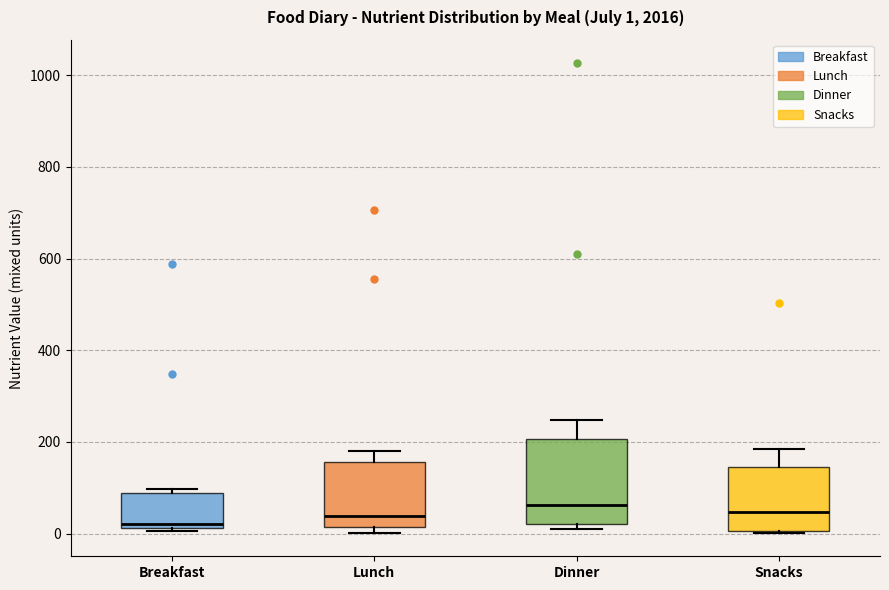

Which box is the tallest, from its lower edge to its upper edge?

Dinner